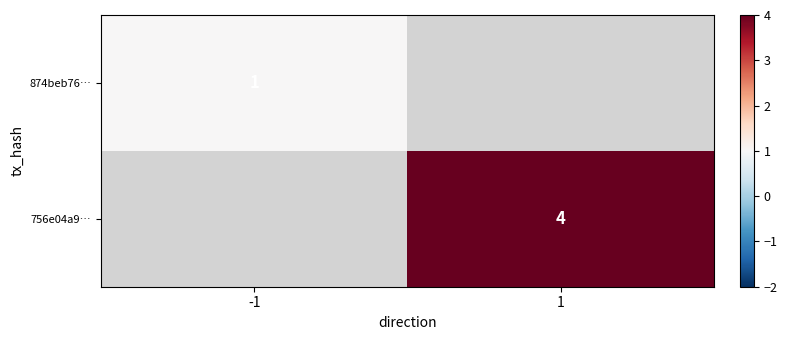

Is it true that 874beb76… equals 1 at -1?

True